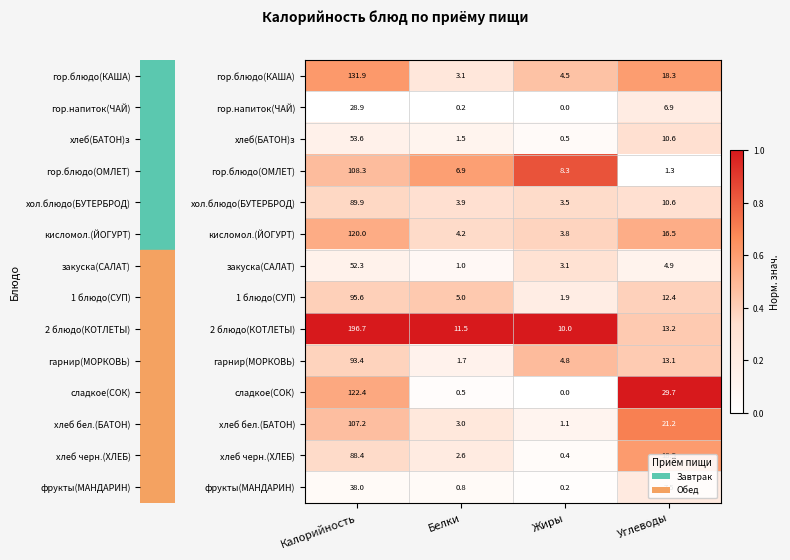

Is it true that закуска(САЛАТ) equals 1.3 at Углеводы?

False